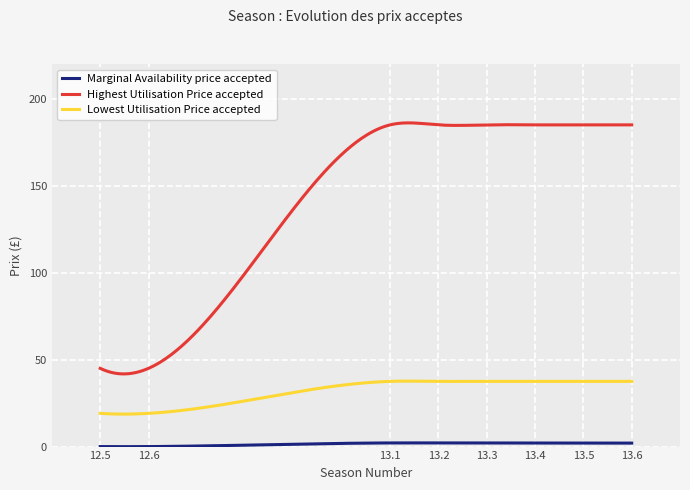

Which series has the largest total across all categories?

Highest Utilisation Price accepted